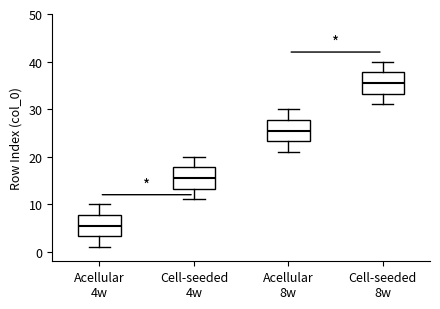

Where does the upper whisker of the box for Cell-seeded 4w end on the y-axis? The values are not printed on the chart, so give them approximately, as read against the axis.

20